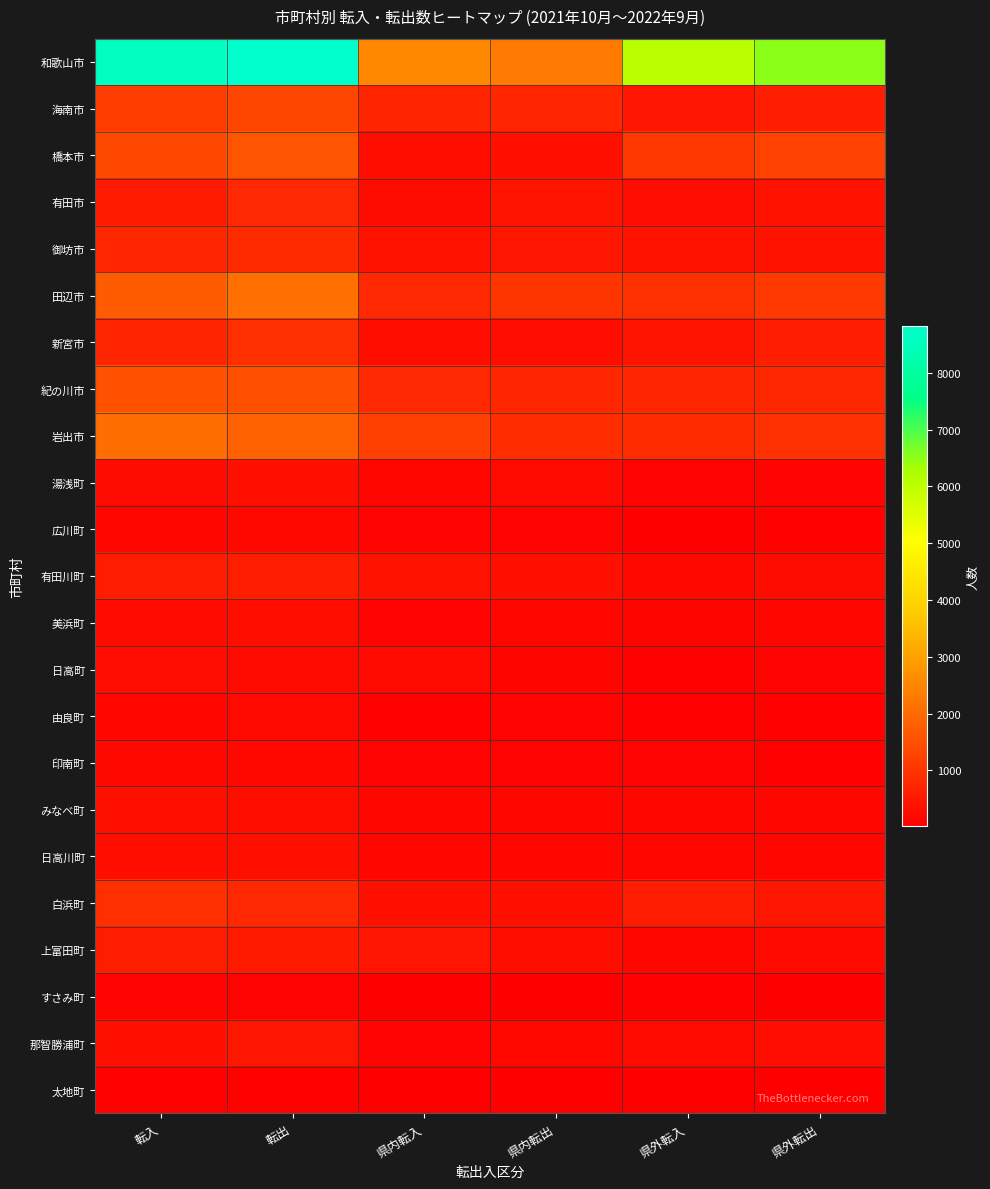

At which category is the sum across all series the highest?

転出